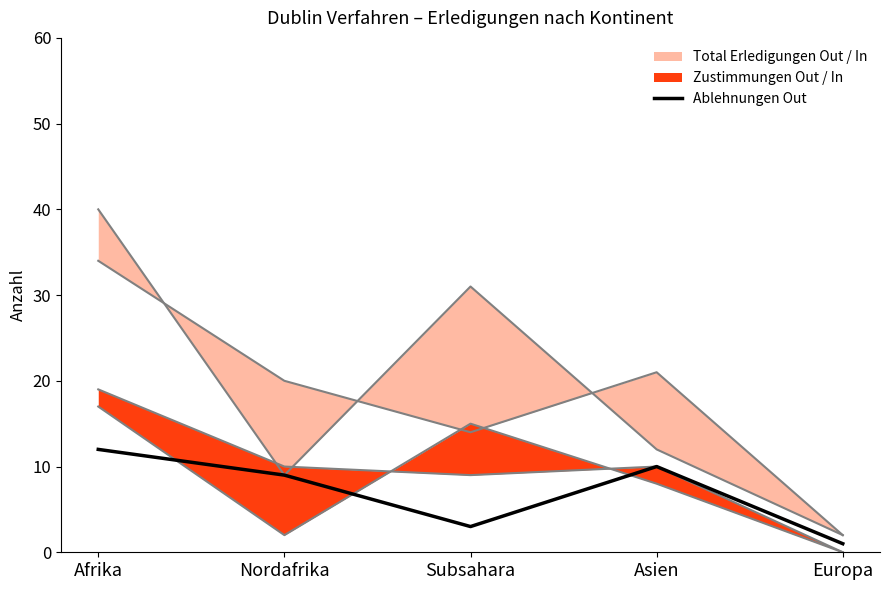

What position from the left is Nordafrika?

2